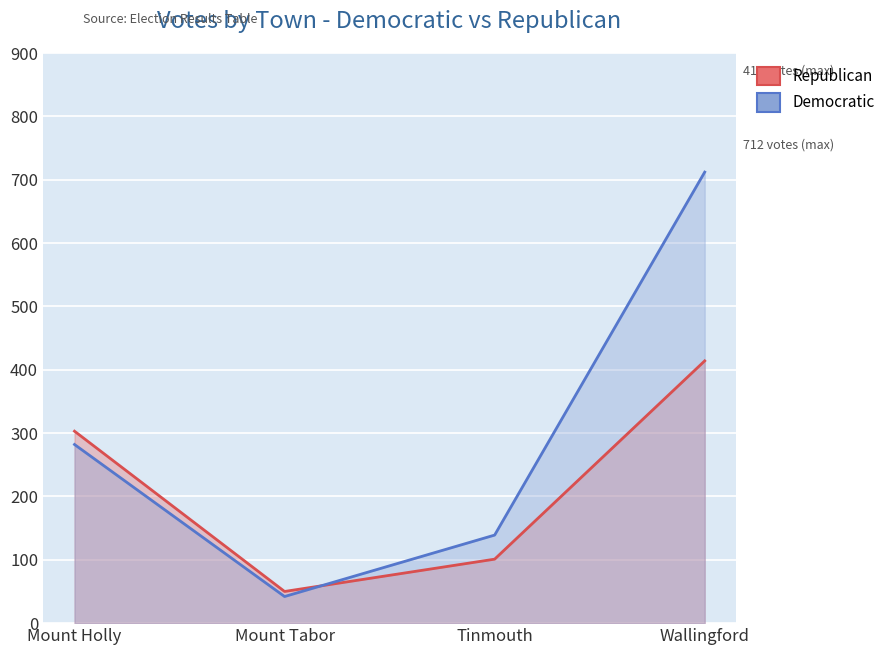

What are all the series names shown in the legend?

Republican, Democratic